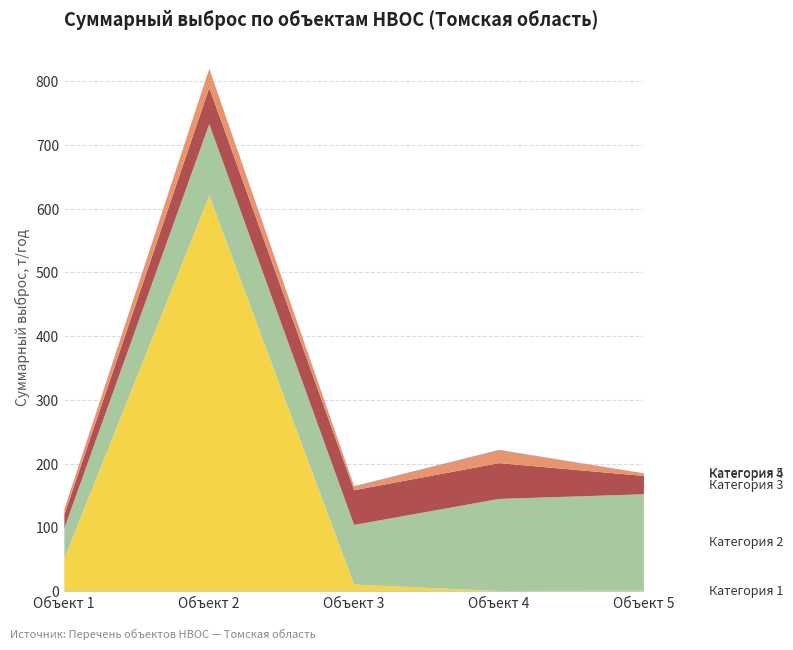

True or false: Категория 4 and Категория 1 cross at least once.

True